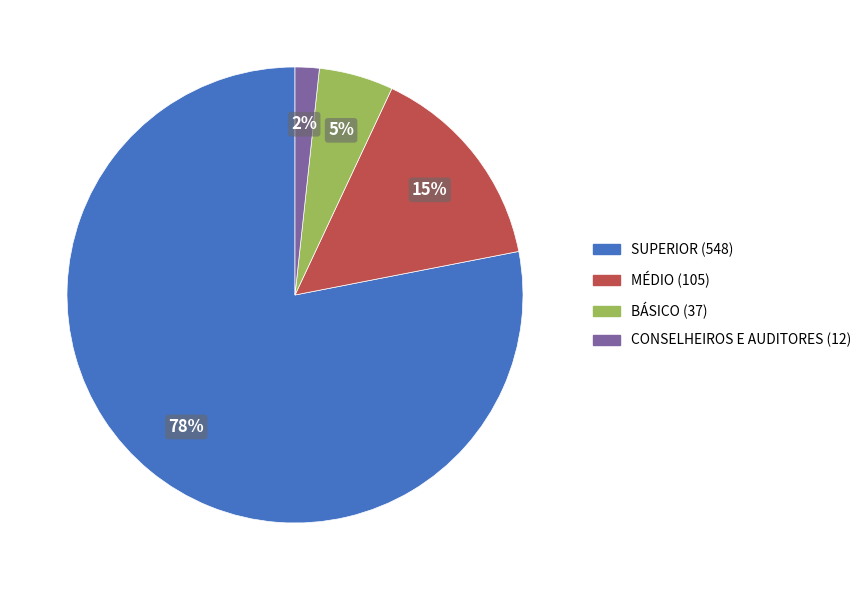

Count the number of slices in the pie.

4